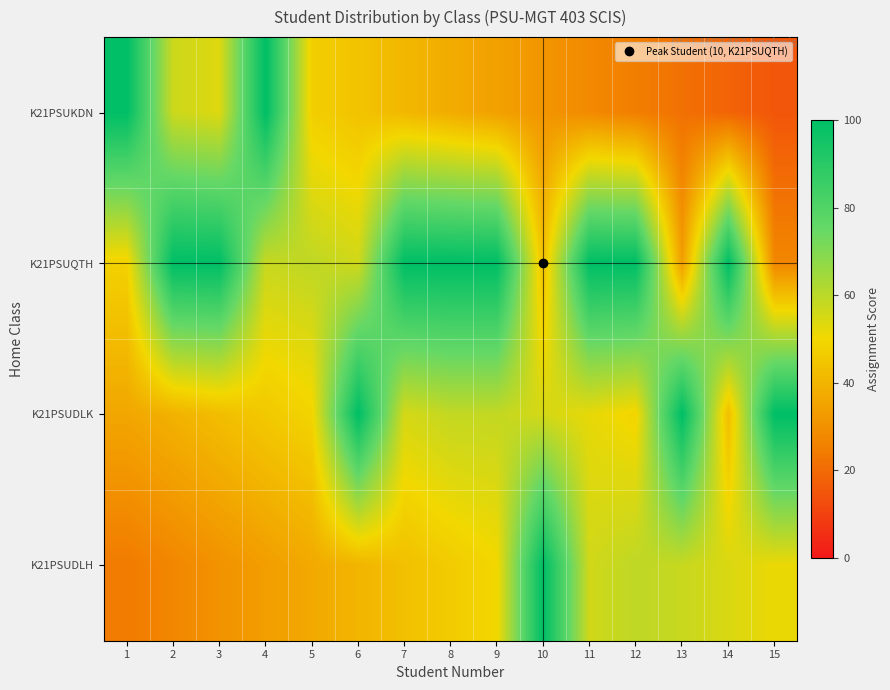

What is the greatest value displayed?

100.0